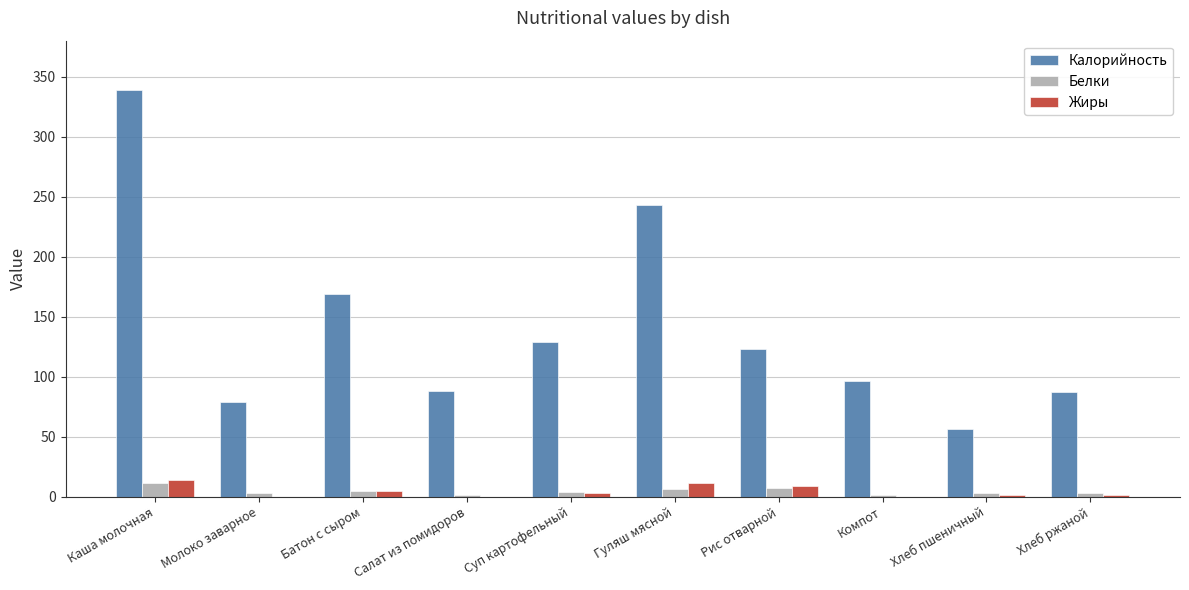

At which category is the sum across all series the highest?

Каша молочная